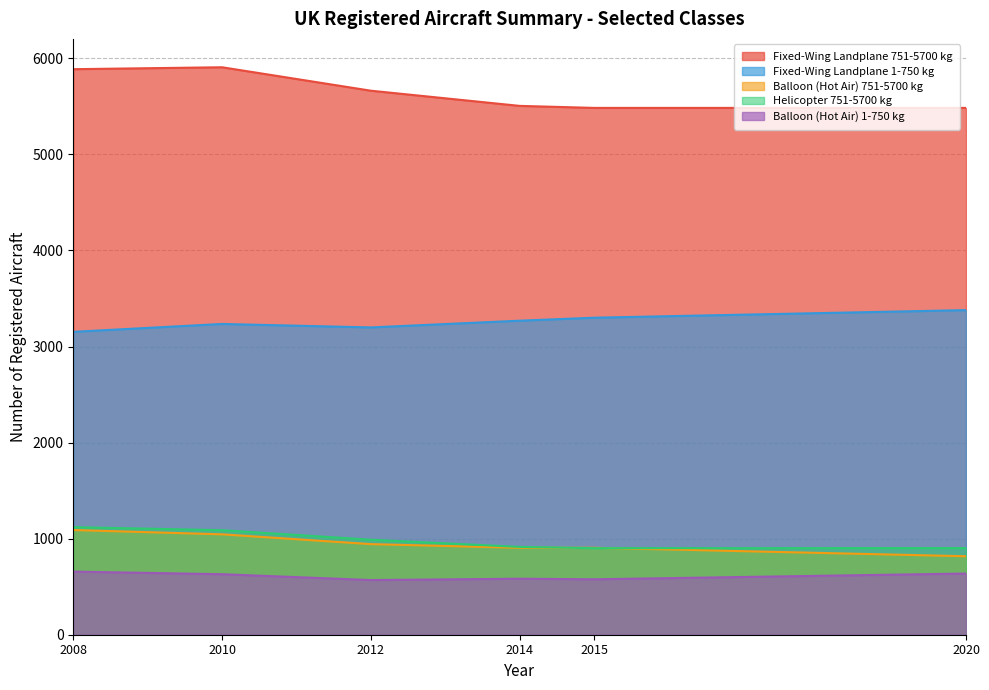

What is the difference between the Balloon (Hot Air) 1-750 kg values at 2012 and 2014?

14